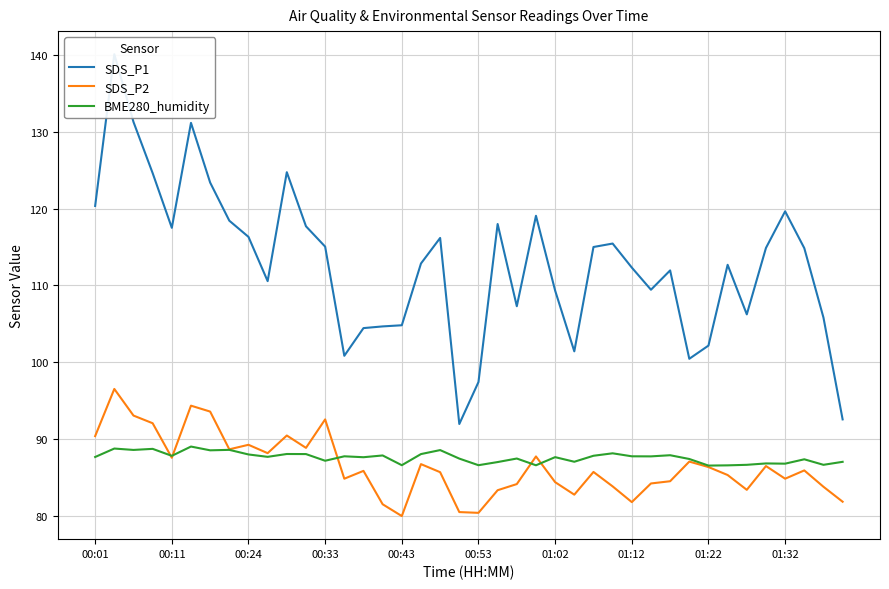

At which label is BME280_humidity closest to 87?

39